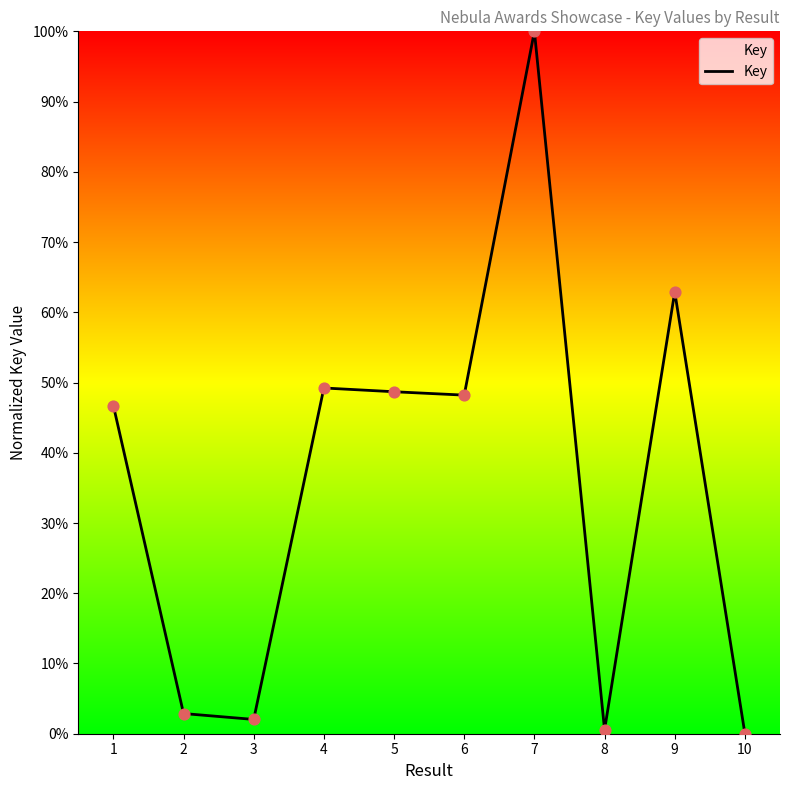

What is the ratio of the value at 5 to the value at 6?

1.0